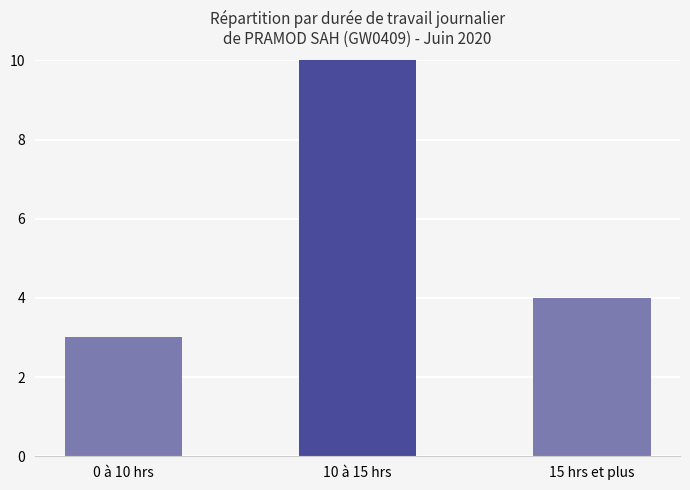

What is the change in value from 0 à 10 hrs to 15 hrs et plus?

+1